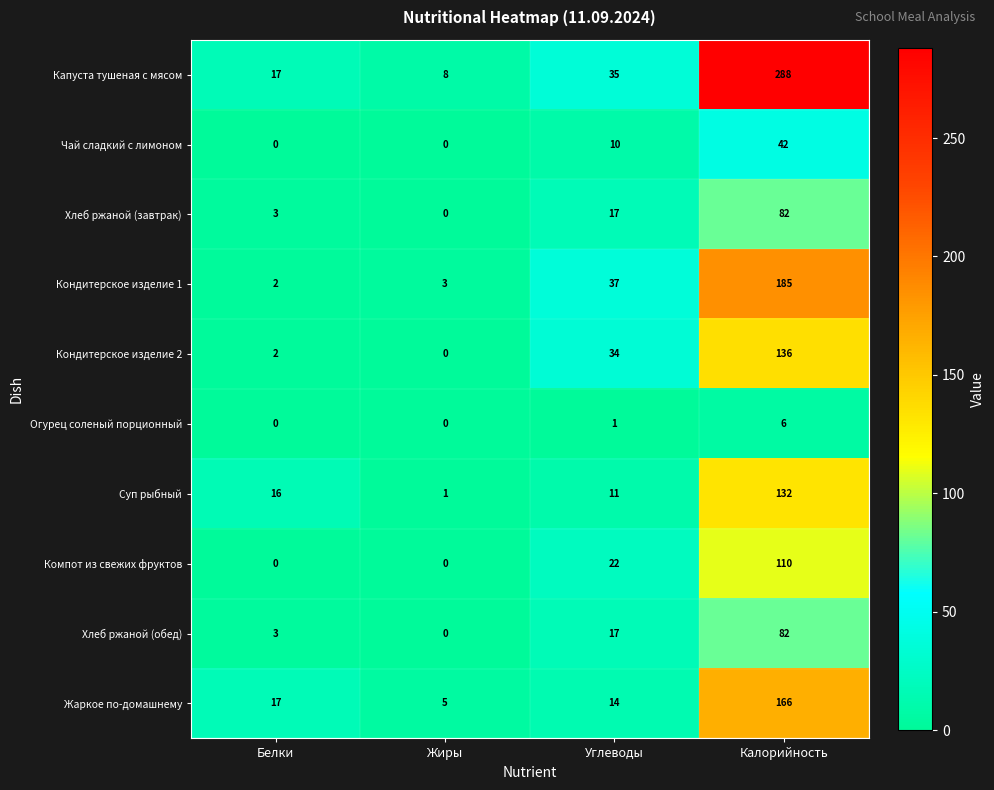

List the labels in order of Кондитерское изделие 1 value, smallest first.

Белки, Жиры, Углеводы, Калорийность